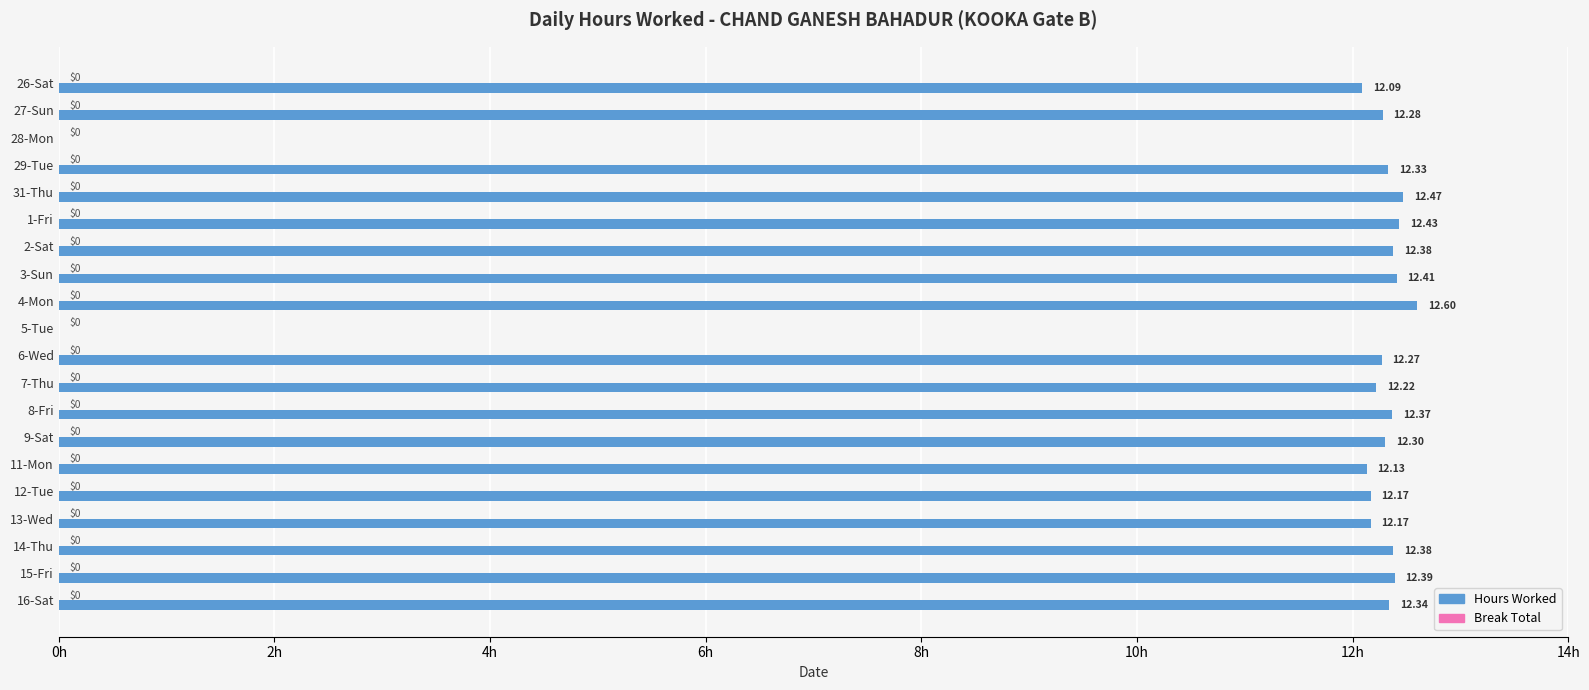

Approximately how many times larger is the value at 13-Wed compared to 3-Sun?

1.0